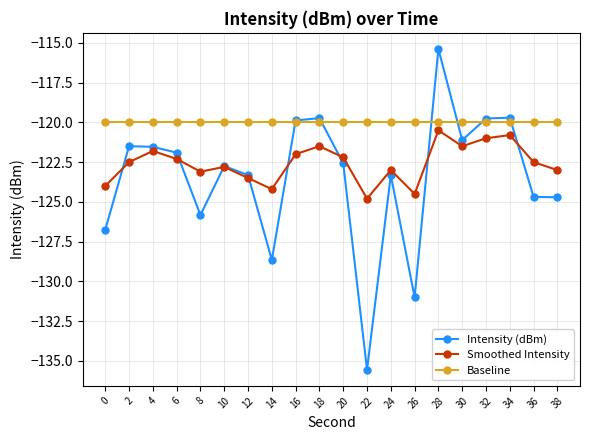

Rank the series by their average value, from highest to lowest.

Baseline, Smoothed Intensity, Intensity (dBm)